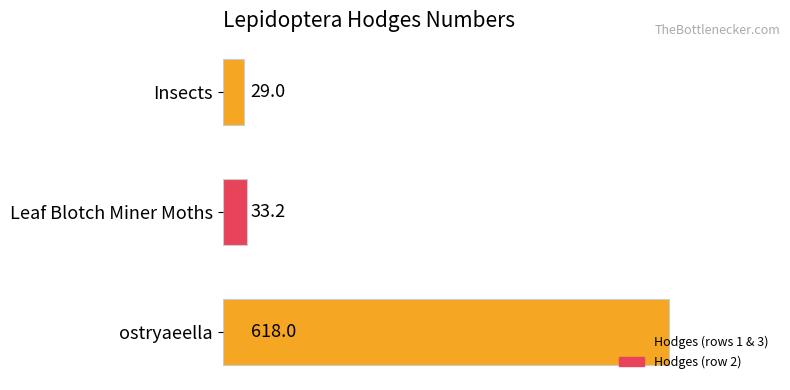

How many data points are above 33?

2